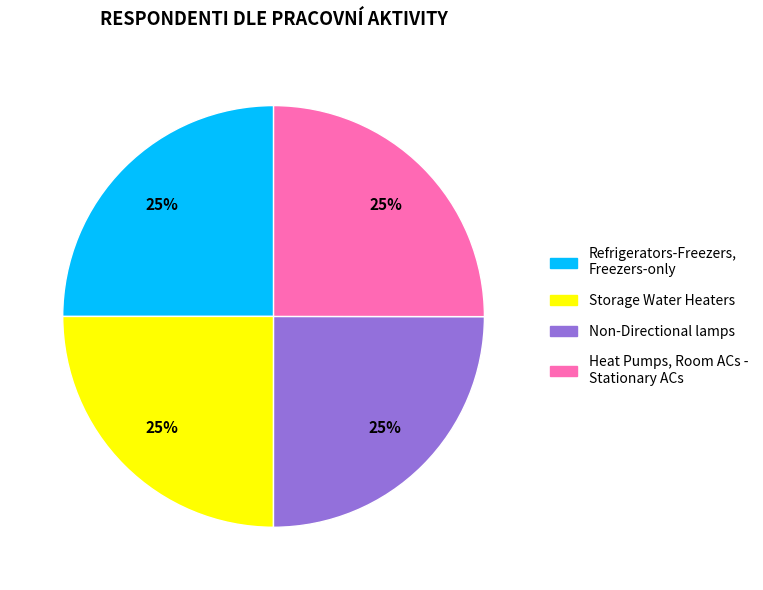

Count the number of slices in the pie.

4